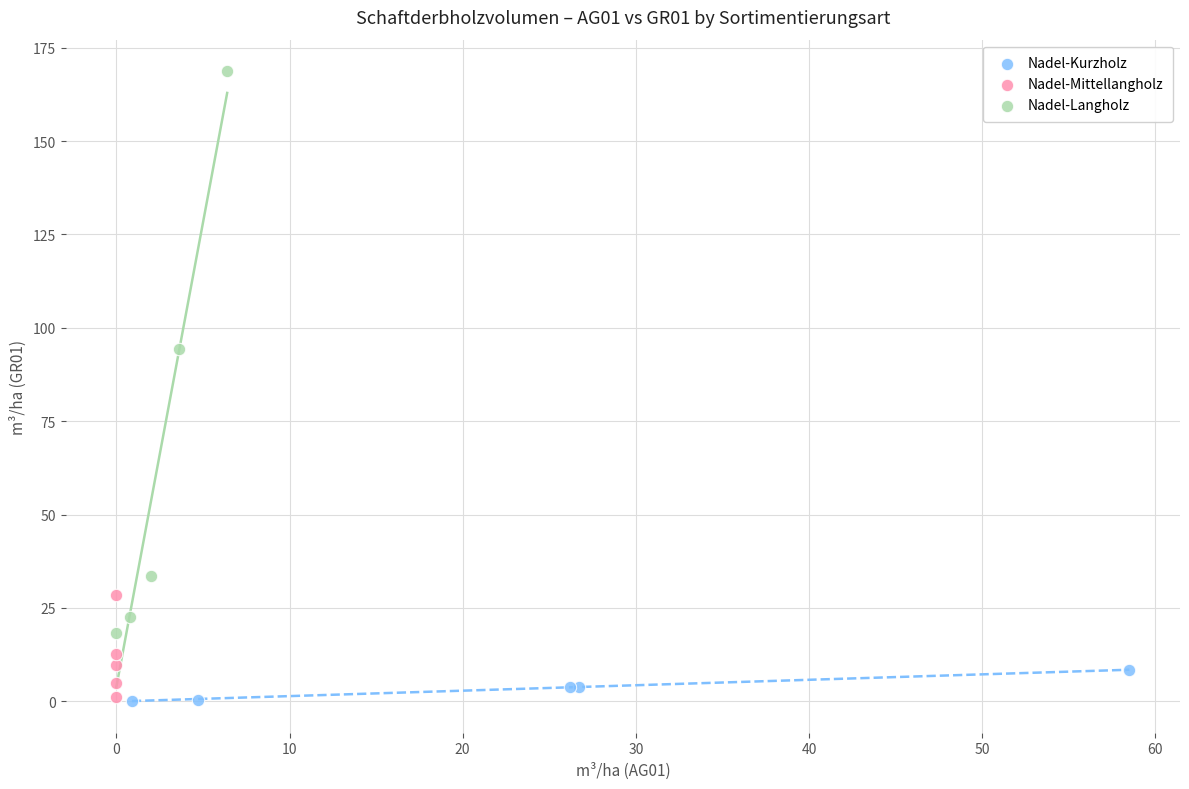

Which series has the widest spread of Y values?

Nadel-Langholz